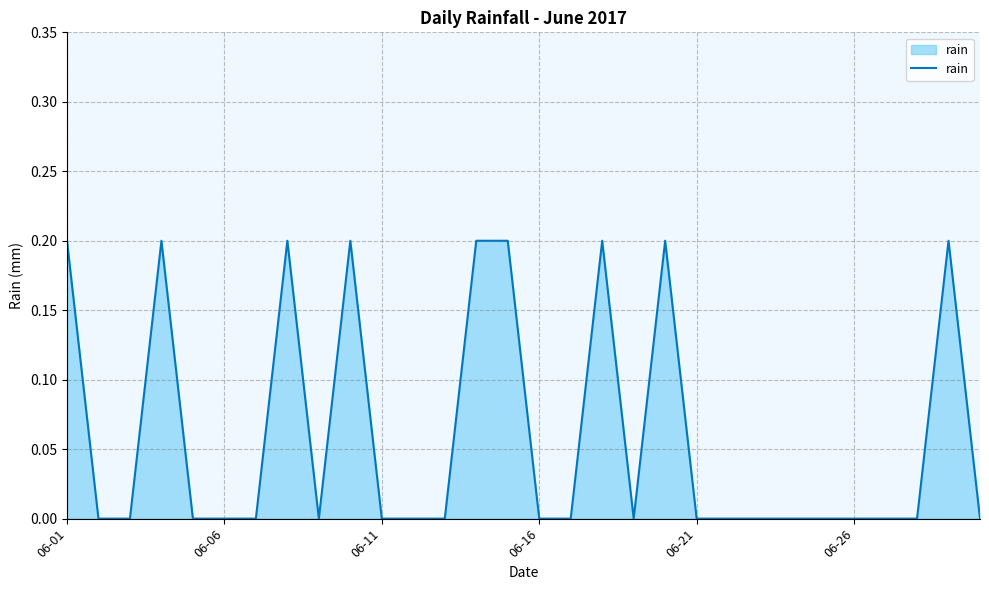

Reading left to right, list all the values displayed in this chart.

0.2	0.0	0.0	0.2	0.0	0.0	0.0	0.2	0.0	0.2	0.0	0.0	0.0	0.2	0.2	0.0	0.0	0.2	0.0	0.2	0.0	0.0	0.0	0.0	0.0	0.0	0.0	0.0	0.2	0.0